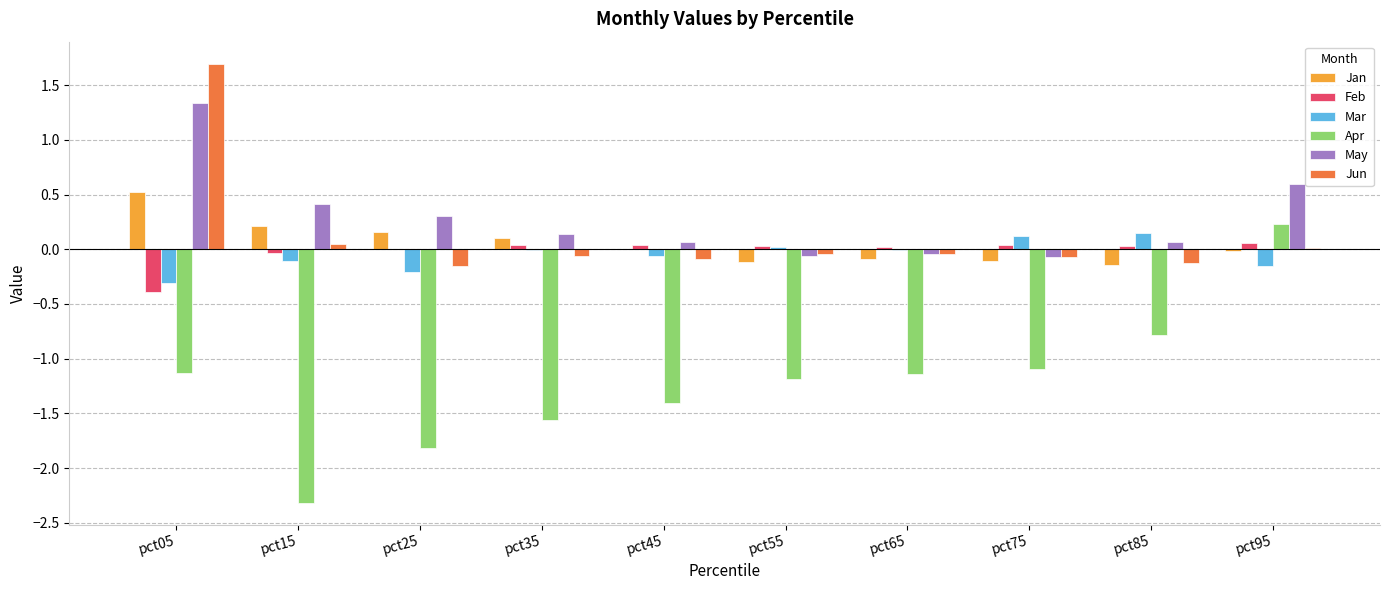

Is it true that Feb equals 0.0 at pct75?

True